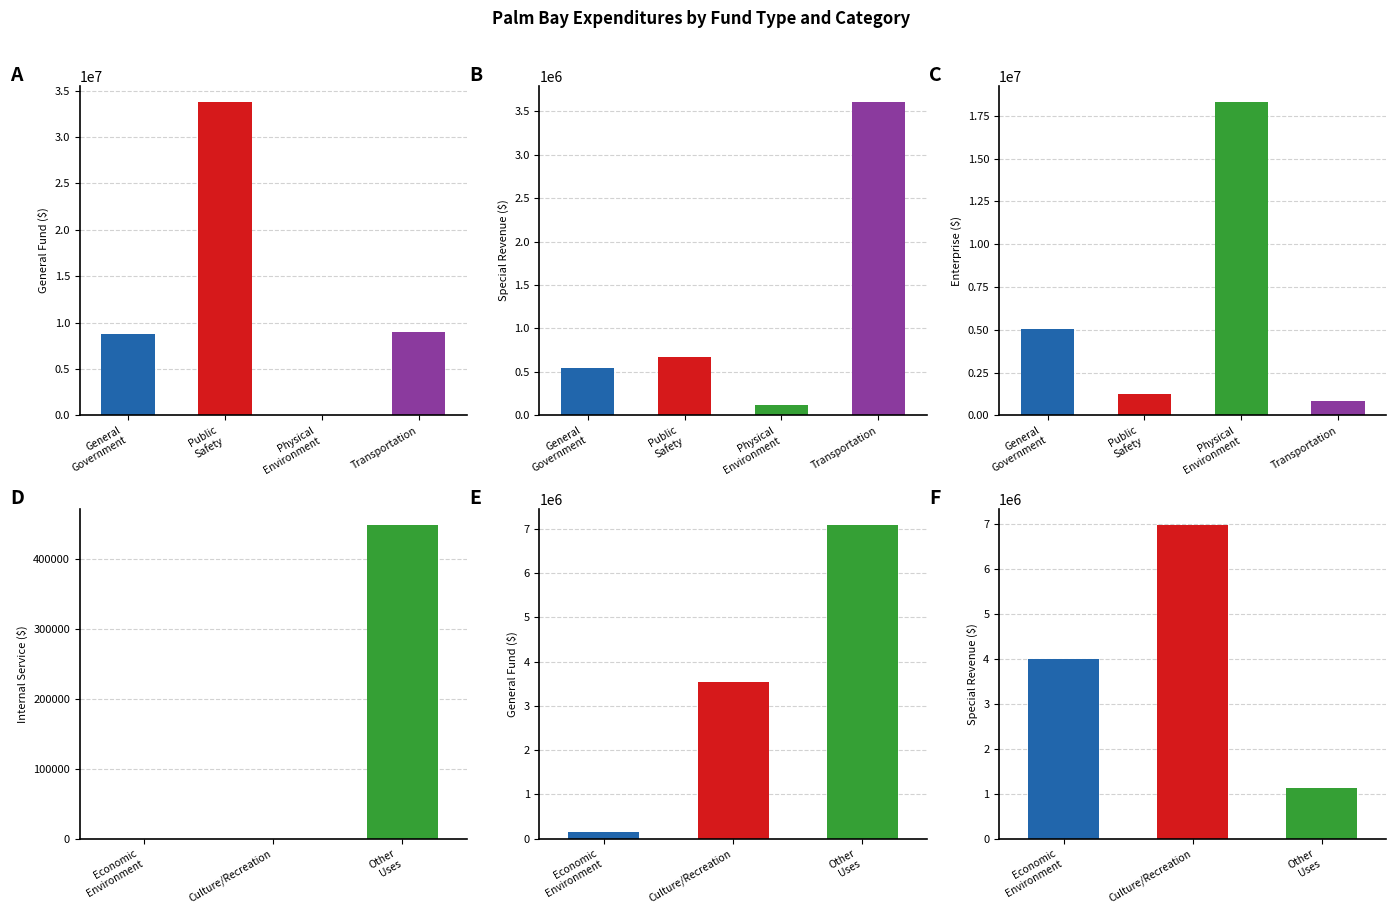

Which has a higher value, Physical Environment or Public Safety?

Public Safety